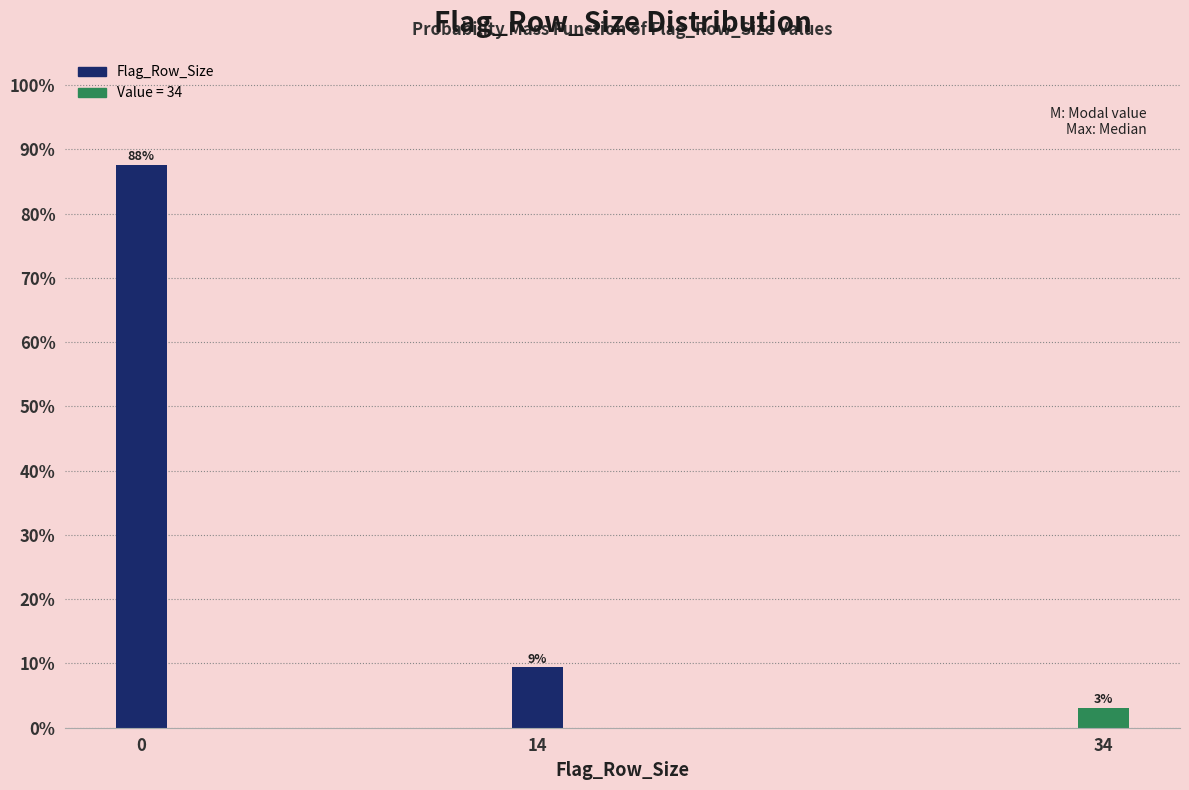

How many bars are there in total?

3